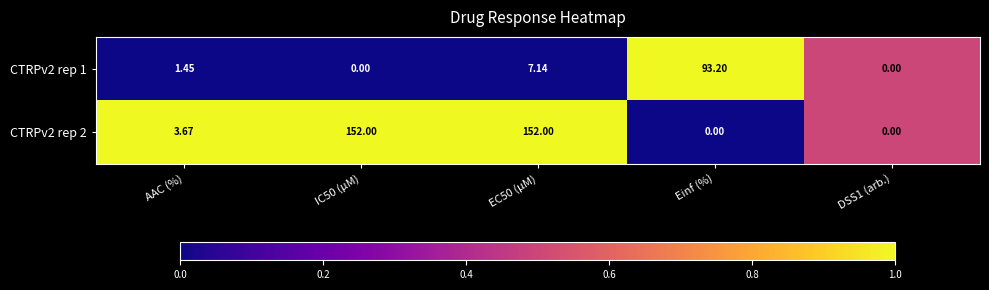

List the series in order of their overall mean, lowest first.

CTRPv2 rep 1, CTRPv2 rep 2